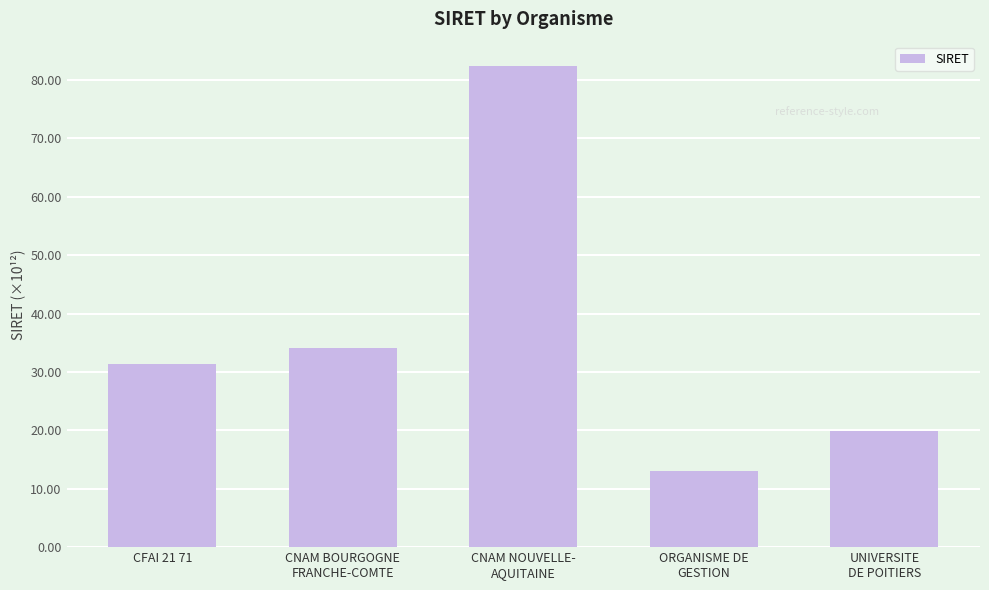

How many values exceed 31?

3